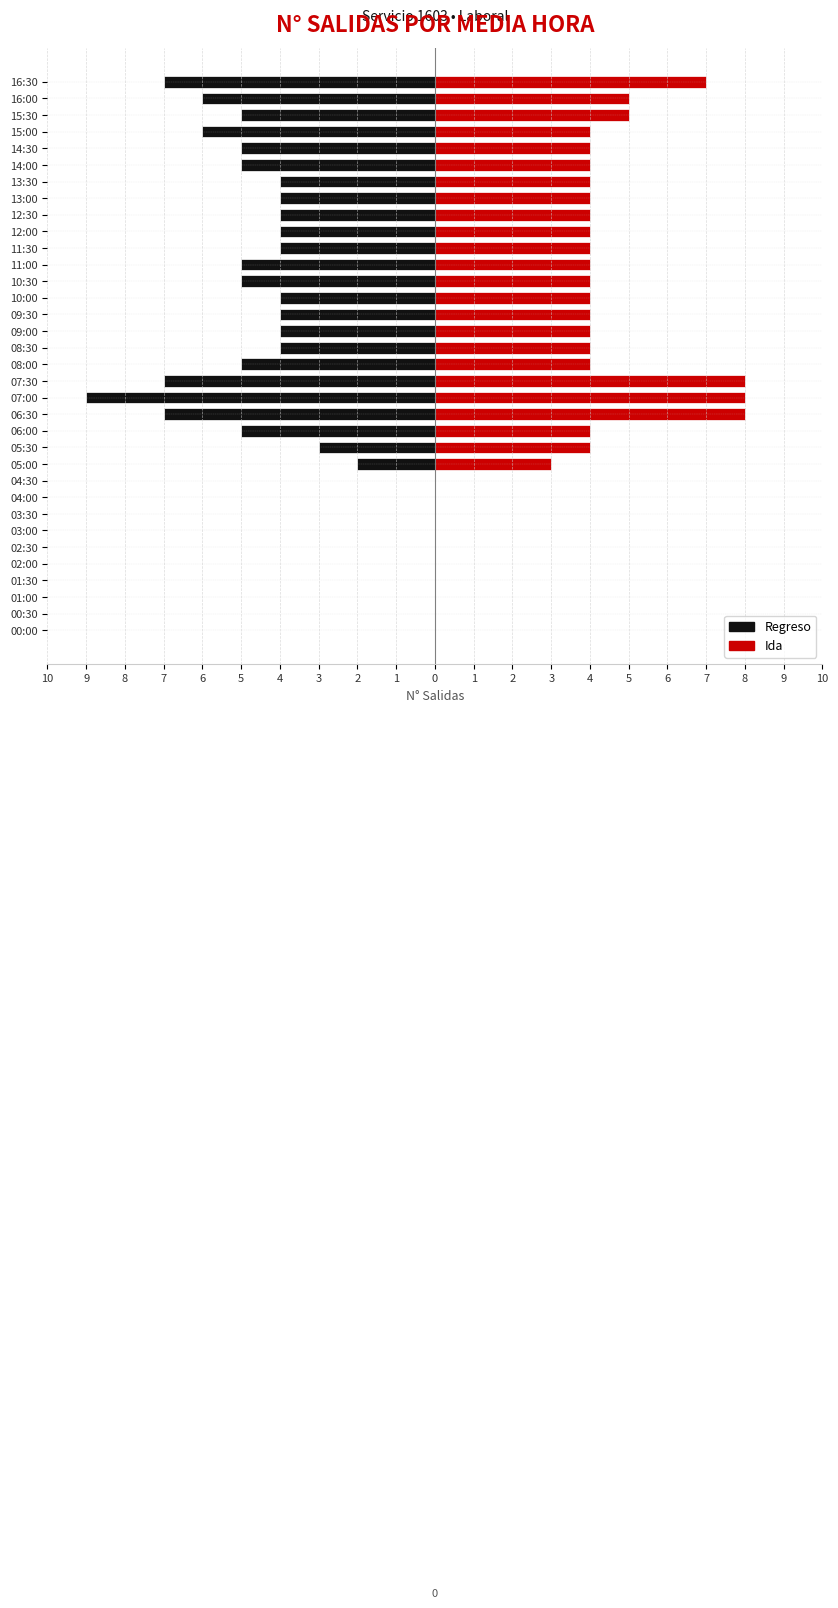

Reading right to left, list all the values displayed in this chart.

Regreso: -7	-6	-5	-6	-5	-5	-4	-4	-4	-4	-4	-5	-5	-4	-4	-4	-4	-5	-7	-9	-7	-5	-3	-2	0	0	0	0	0	0	0	0	0	0
Ida: 7	5	5	4	4	4	4	4	4	4	4	4	4	4	4	4	4	4	8	8	8	4	4	3	0	0	0	0	0	0	0	0	0	0